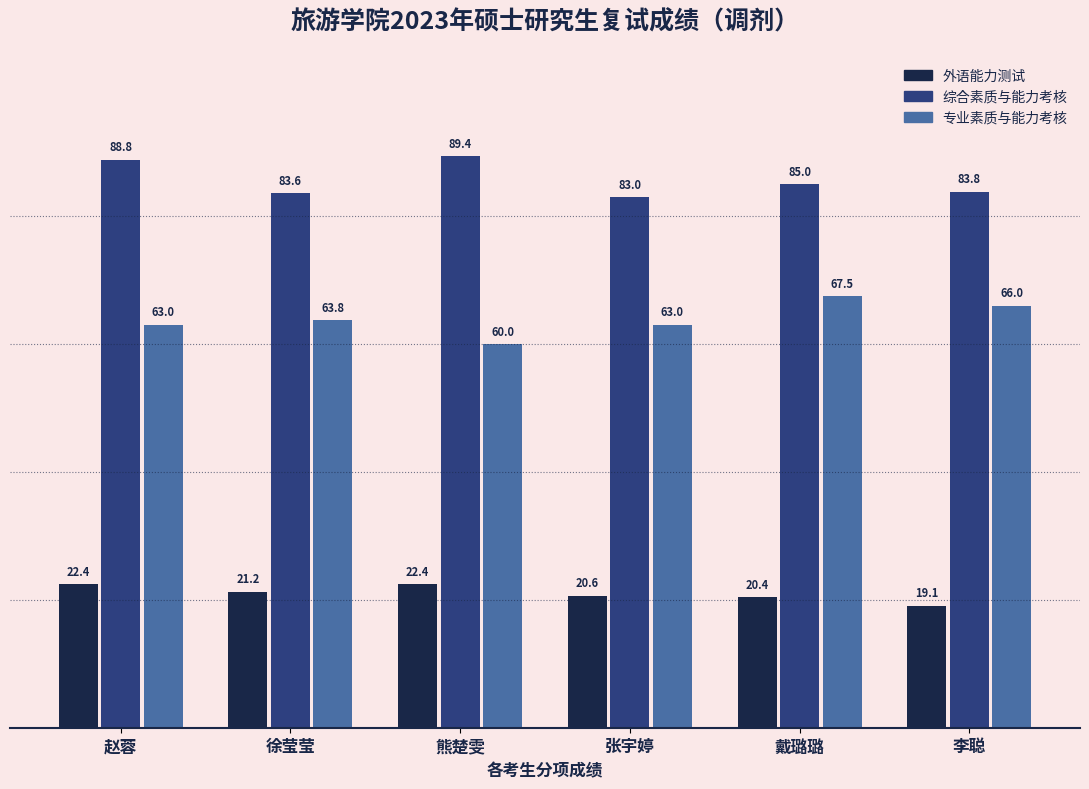

Is it true that 专业素质与能力考核 equals 38.9 at 戴璐璐?

False